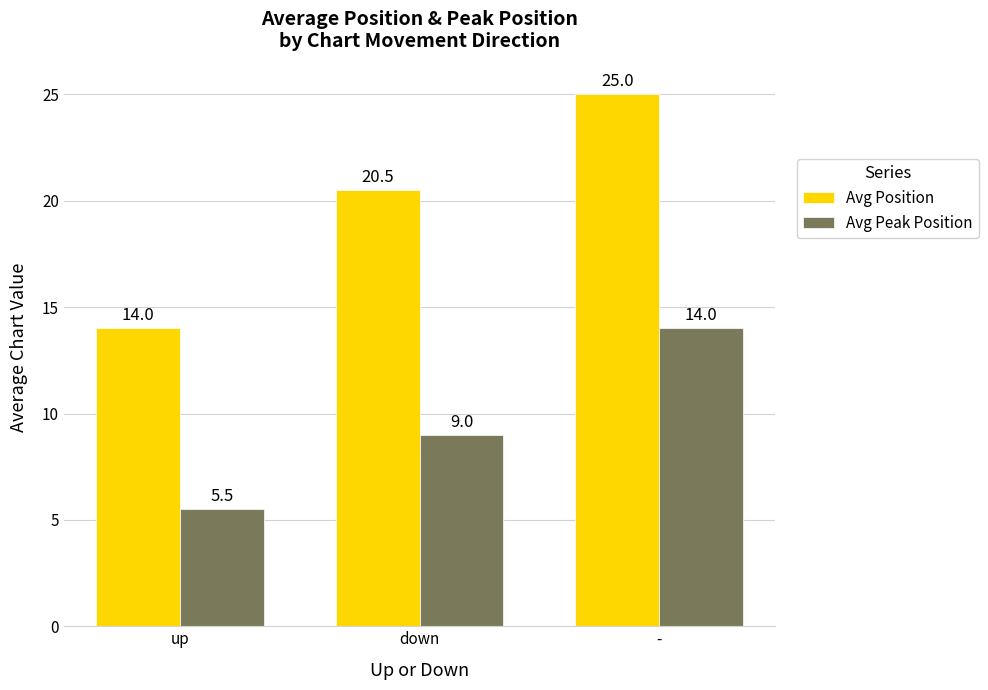

What are all the series names shown in the legend?

Avg Position, Avg Peak Position